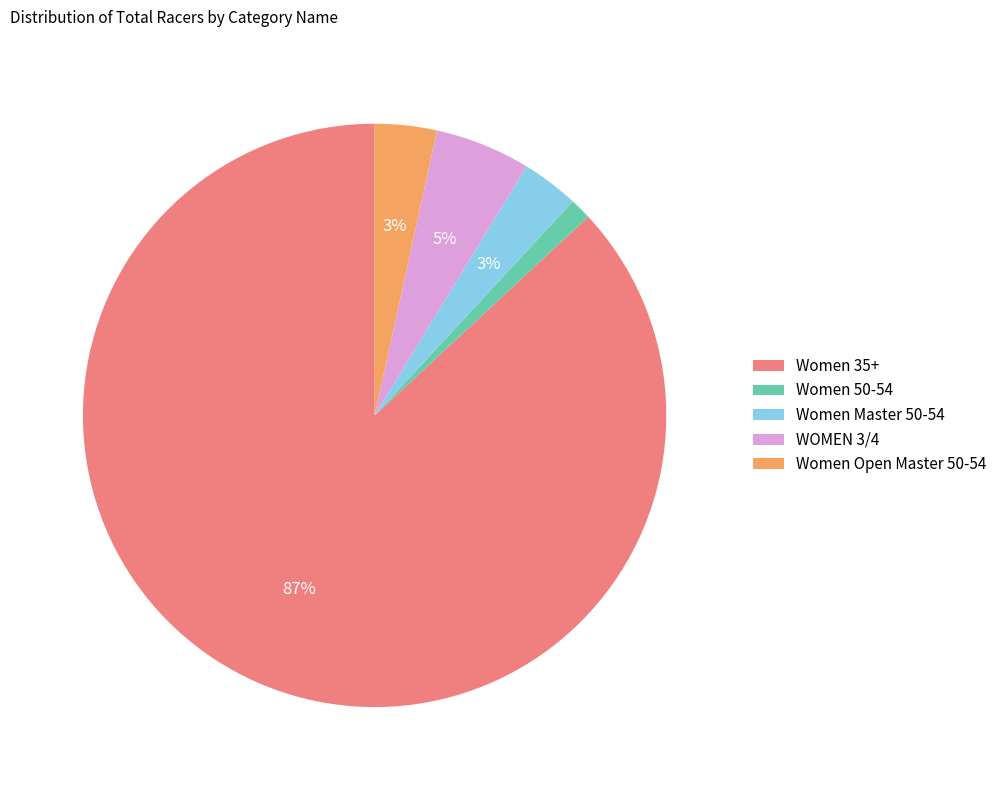

Is it true that WOMEN 3/4 is 5% of the pie?

True